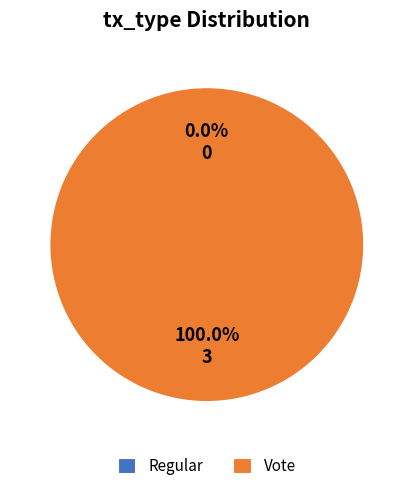

Do Regular and Vote together represent more than half of the pie?

Yes